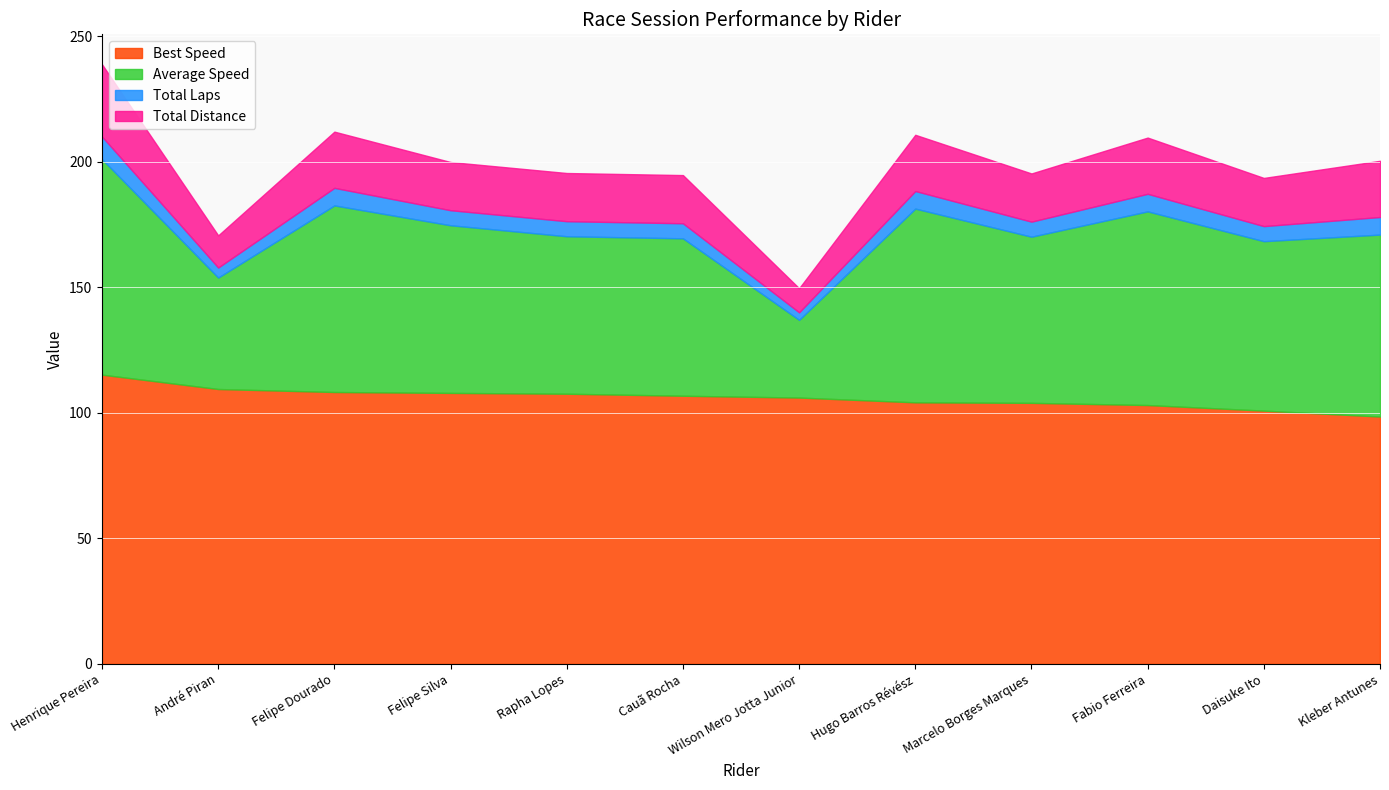

True or false: Best Lap time has a value of 35.5 at Hugo Barros Révész.

False